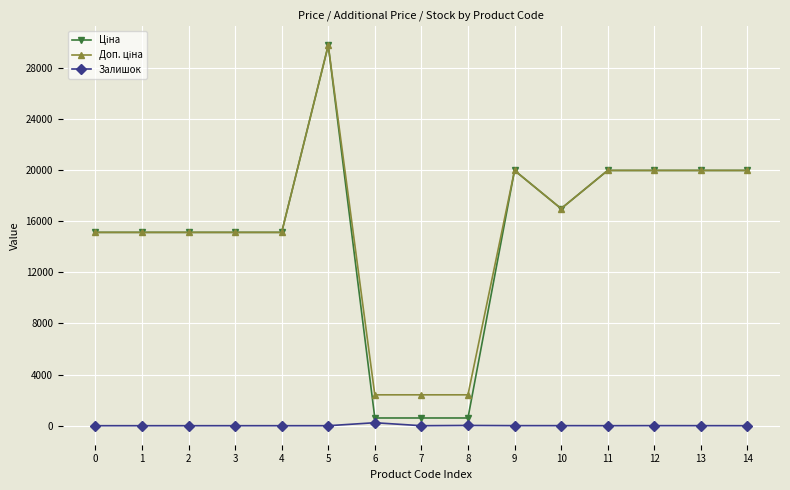

At which category is the sum across all series the highest?

5